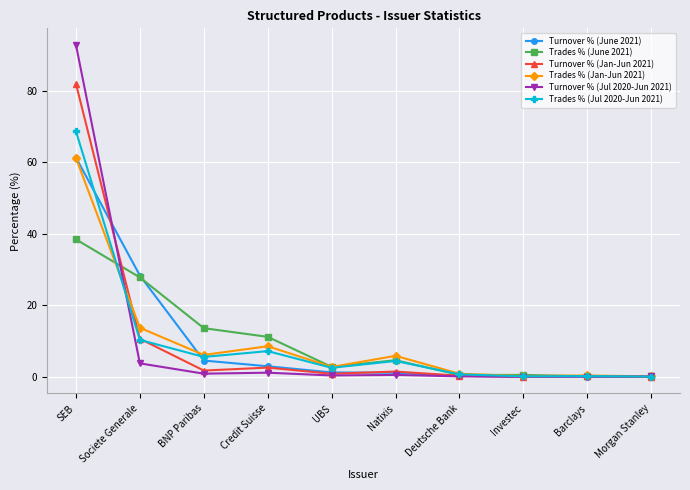

Which series has the widest spread of values?

Turnover % (Jul 2020-Jun 2021)